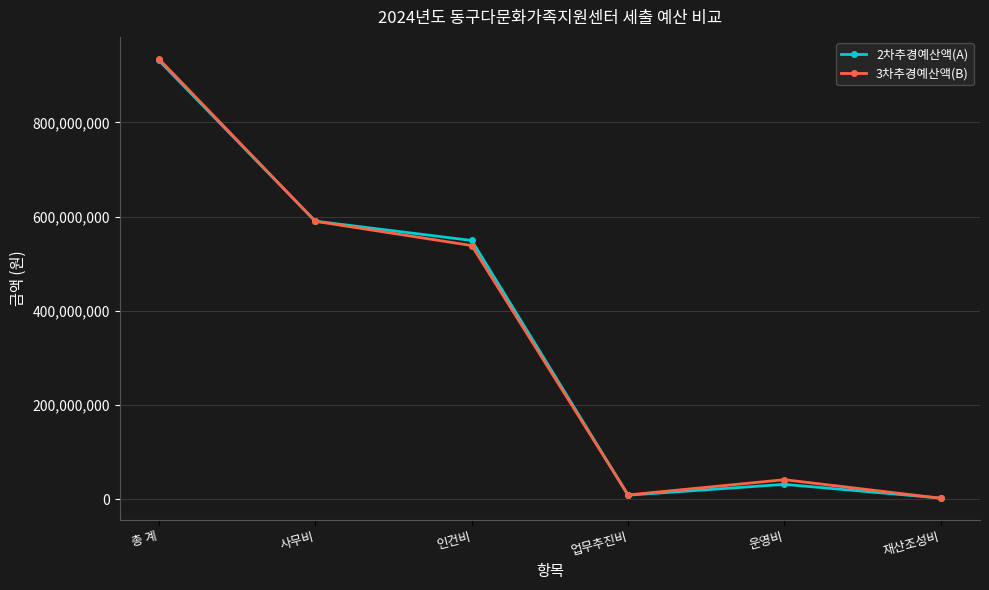

True or false: 2차추경예산액(A) has a value of 165555519 at 인건비.

False